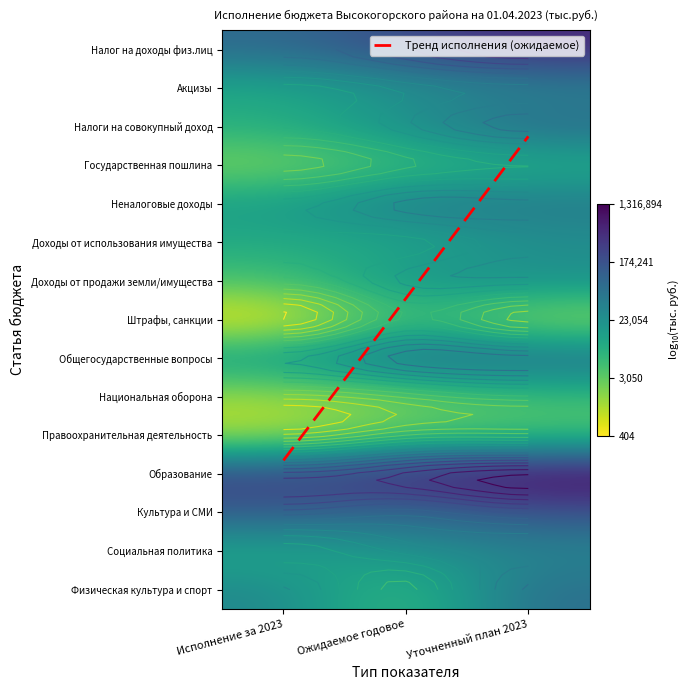

Between Ожидаемое годовое and Уточненный план 2023, which series saw the biggest shift?

Налог на доходы физ.лиц